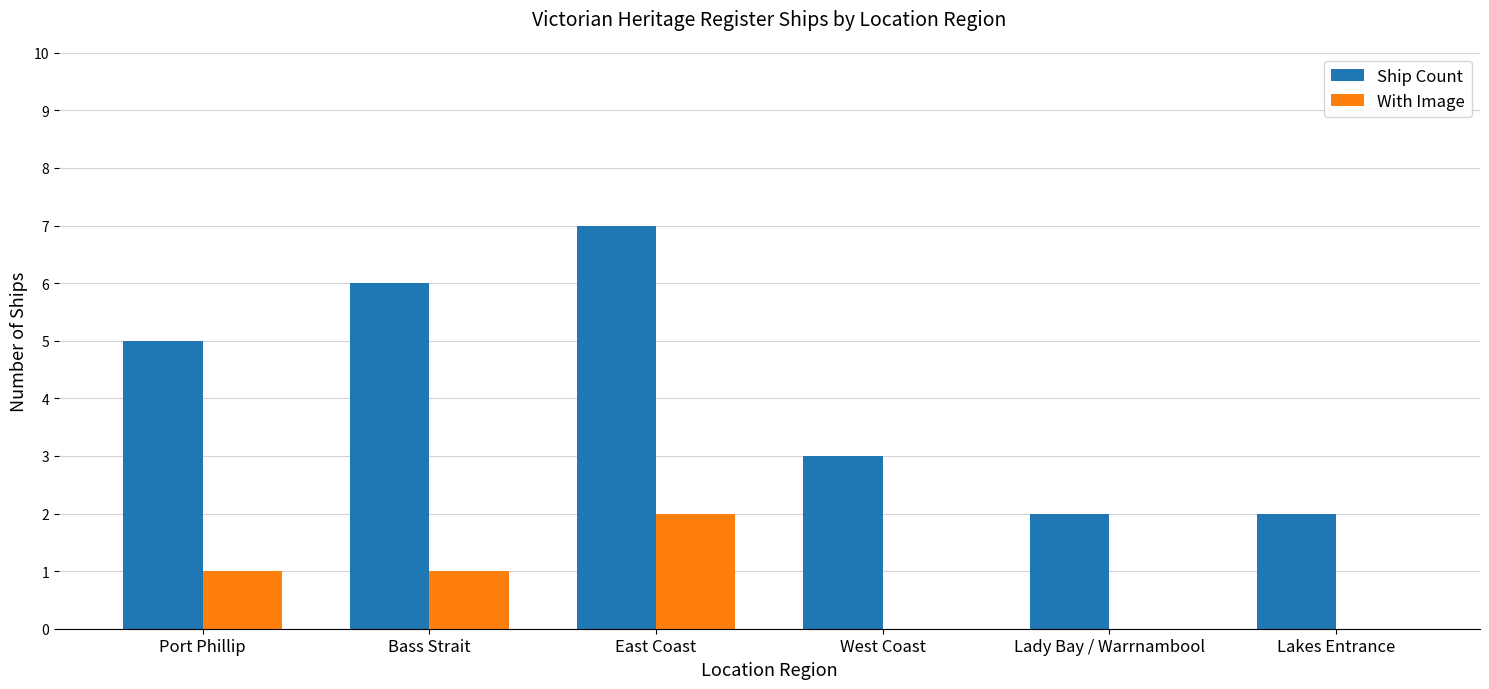

What is the average value of the Ship Count series?

4